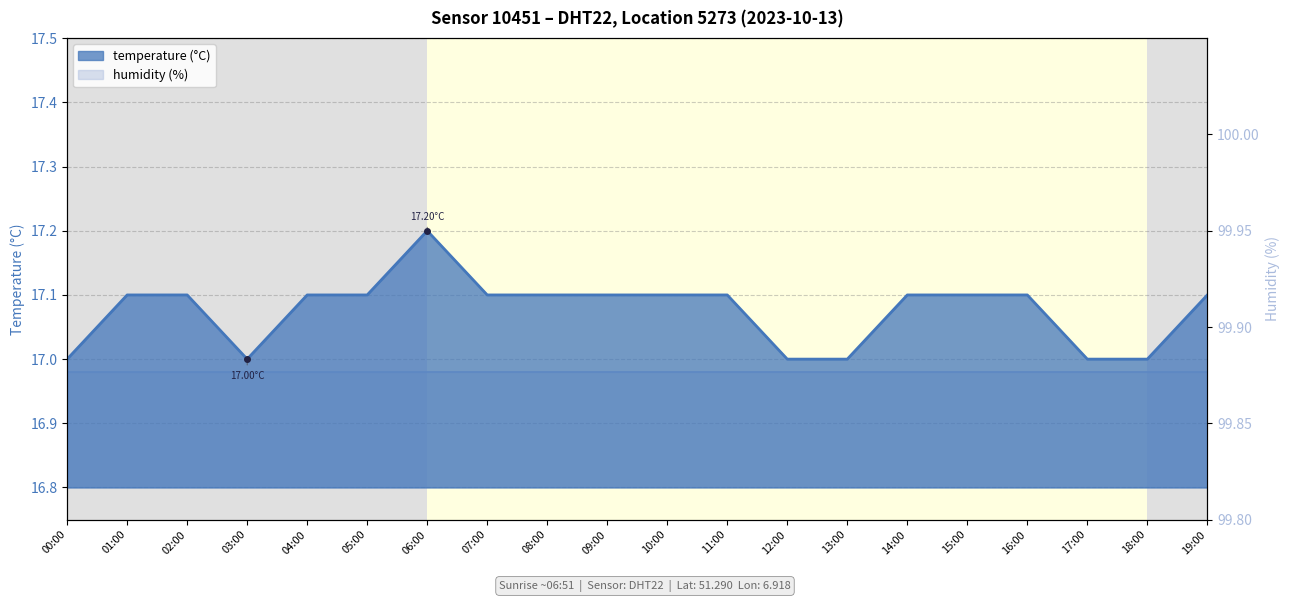

How many lines are shown in the chart?

1